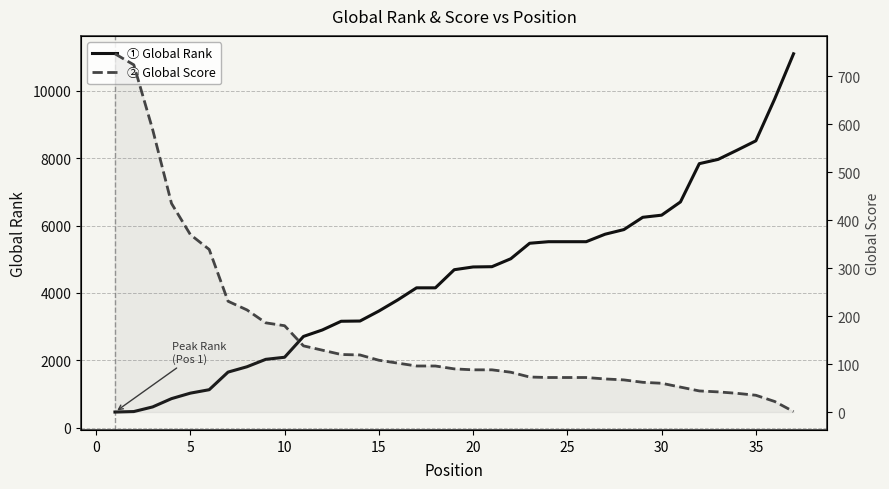

Rank the series by their maximum value, from lowest to highest.

Global Score, Global Rank